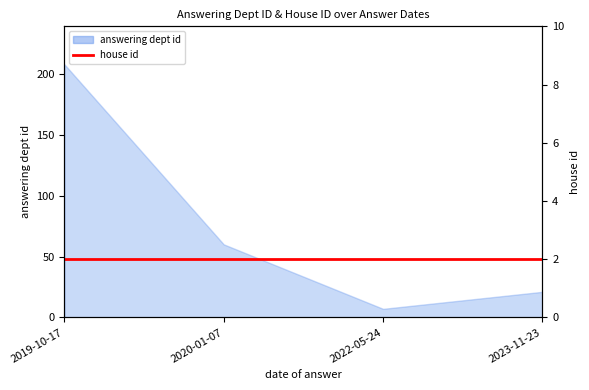

Between 2023-11-23 and 2019-10-17, which is larger?

2019-10-17